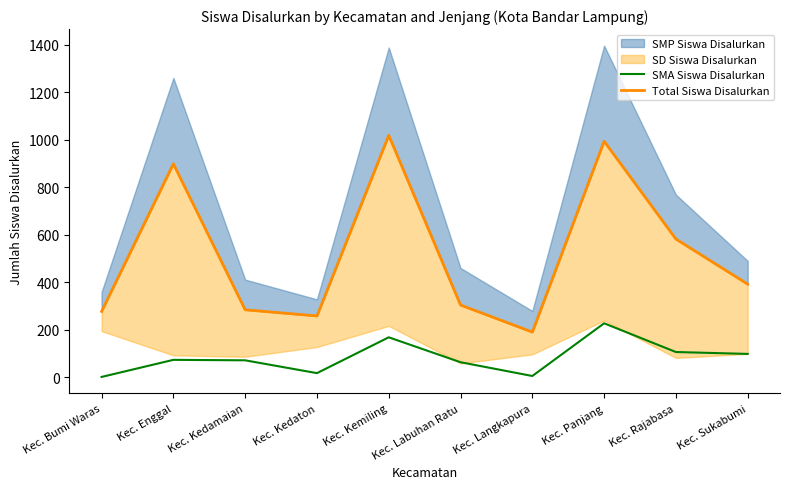

At which label does SMA Siswa Disalurkan first exceed 73?

Kec. Kemiling